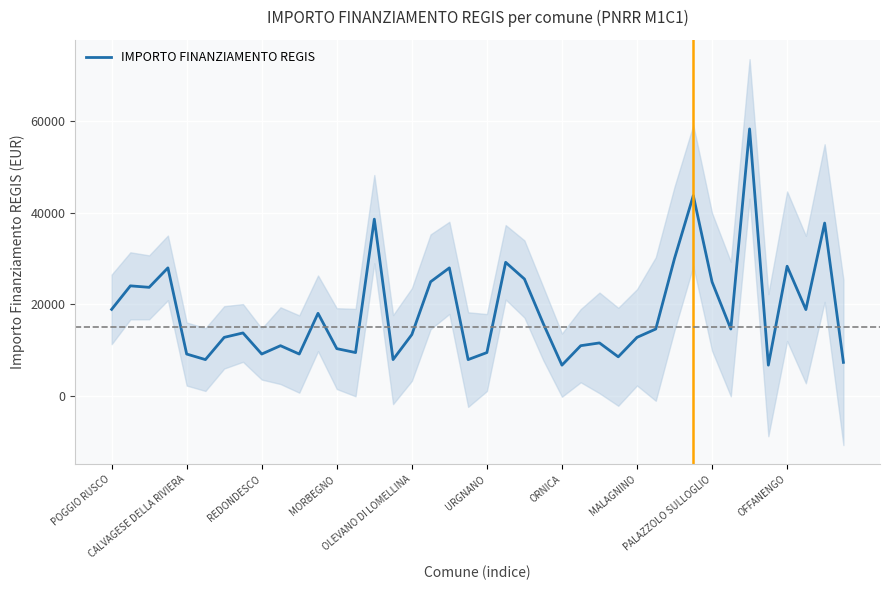

What position from the right is 11?

29